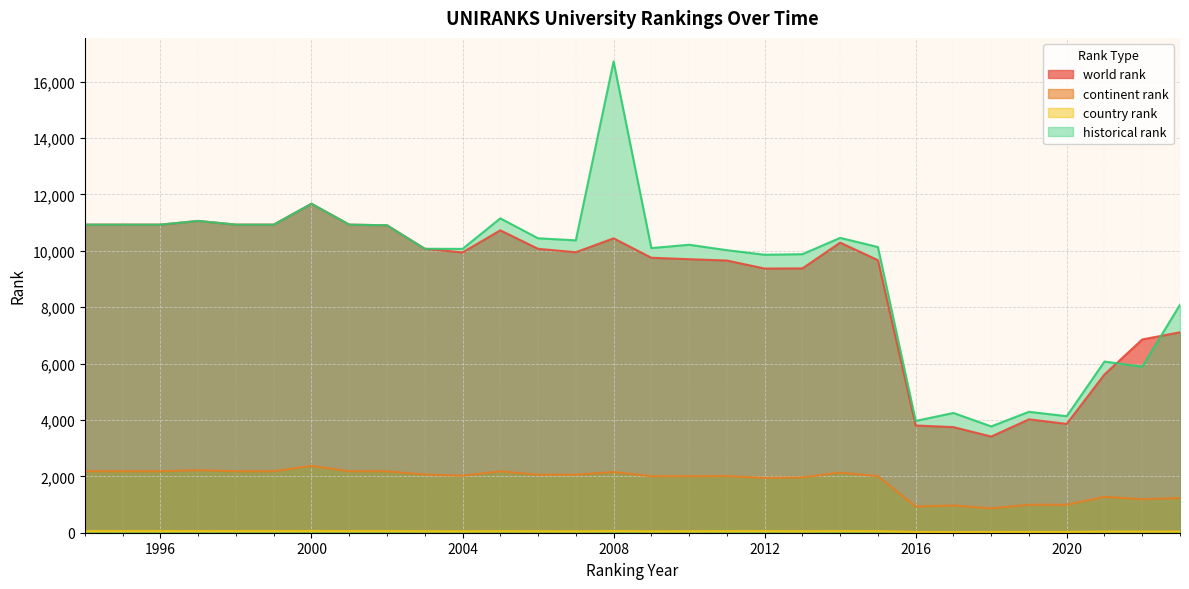

What is the greatest value displayed?

16717.0